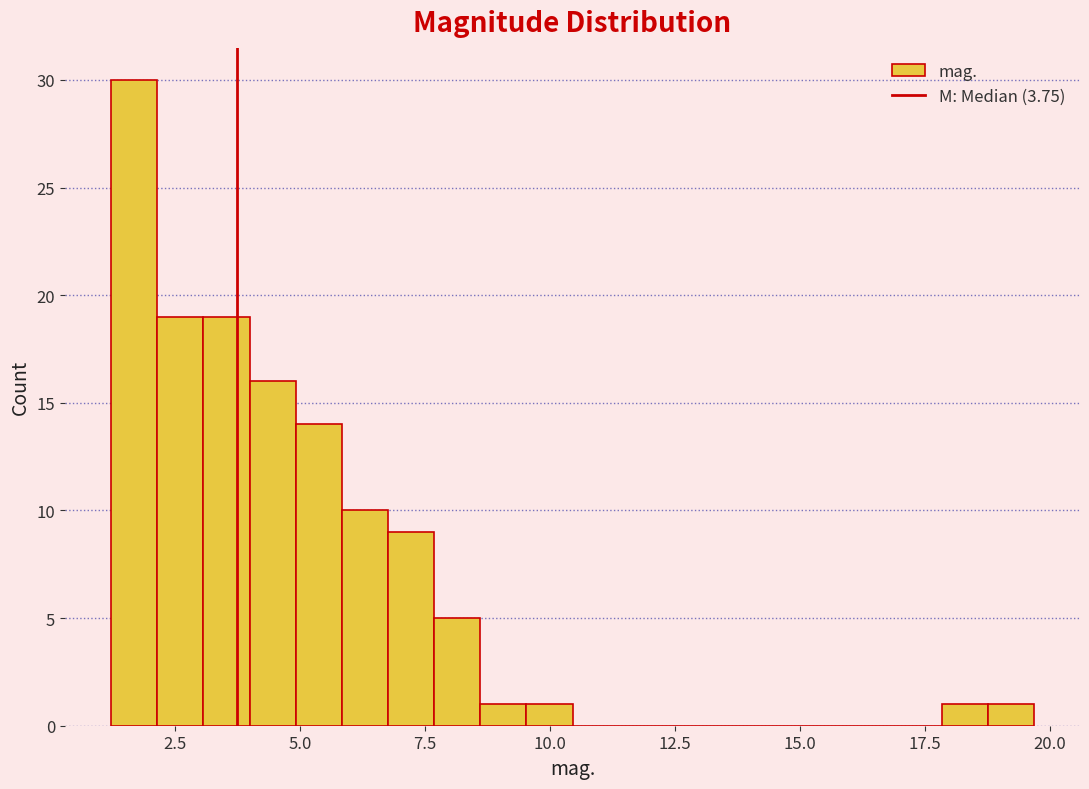

Around what value on the x-axis is the tallest bar? Give the approximate position of its centre, as read against the axis.

1.5